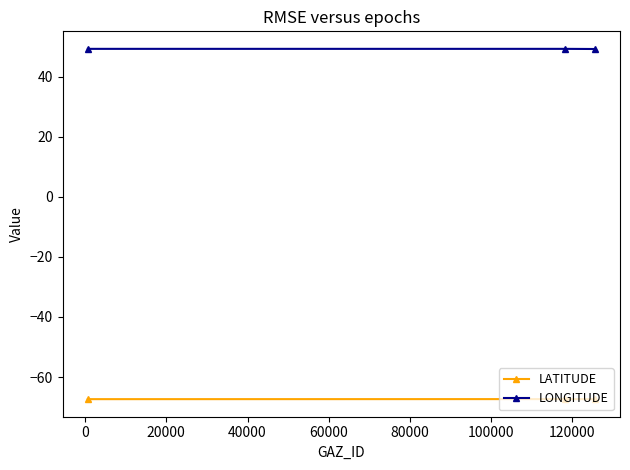

What is the value of the LATITUDE point at the 3rd from the left?

-67.4